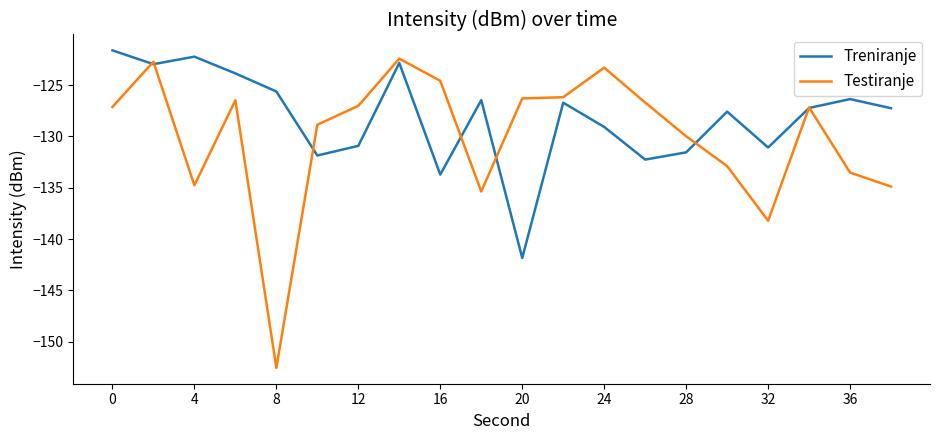

Which series has the largest range (max minus min)?

Testiranje